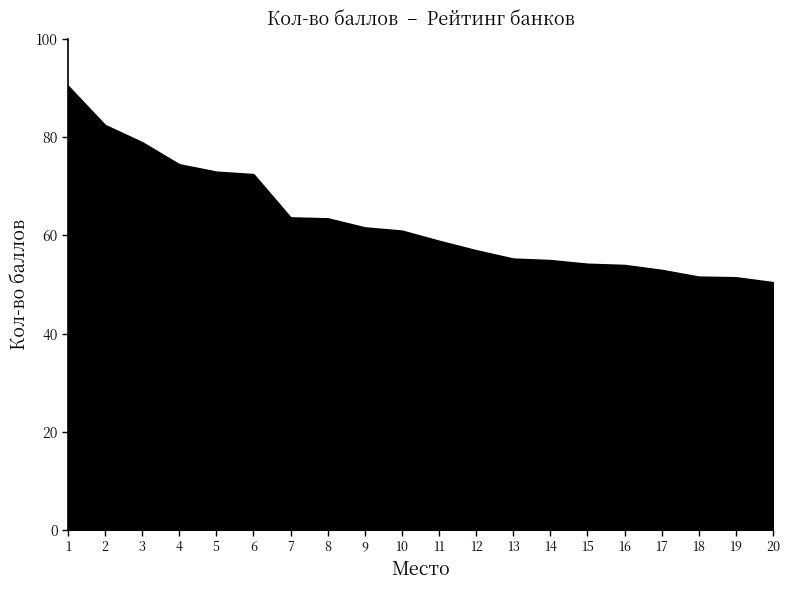

Rank the categories by value from lowest to highest.

20, 19, 18, 17, 16, 15, 14, 13, 12, 11, 10, 9, 8, 7, 6, 5, 4, 3, 2, 1